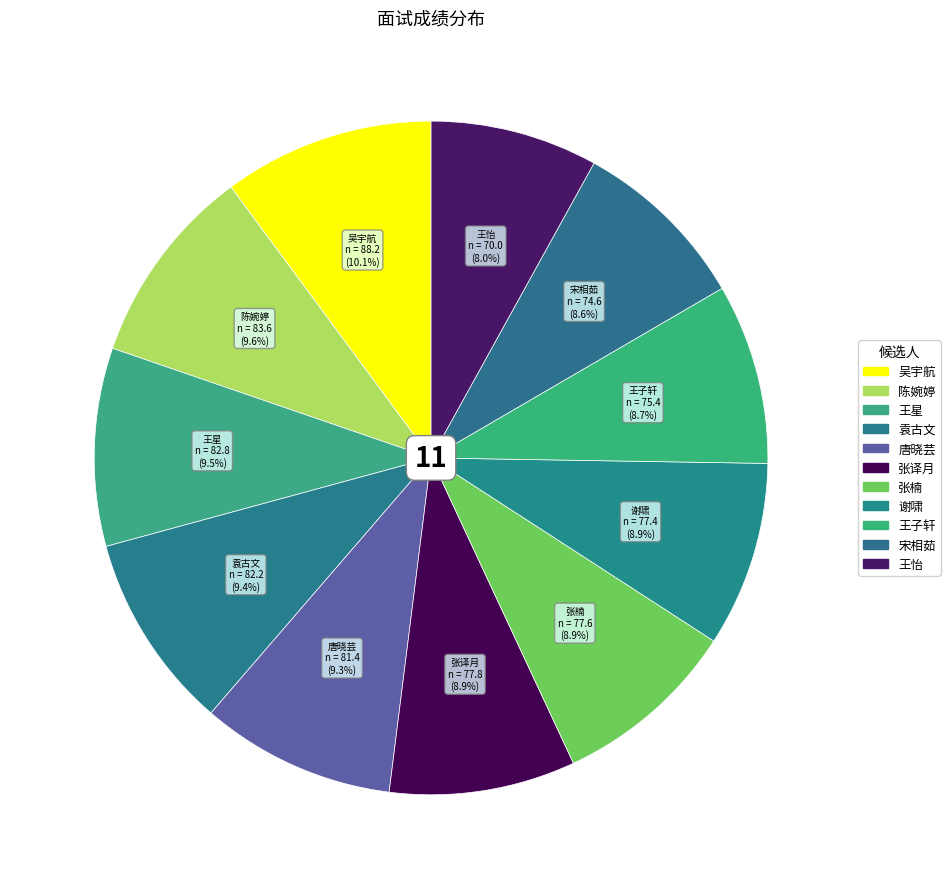

How much of the chart is everything except 张楠?

91.1%